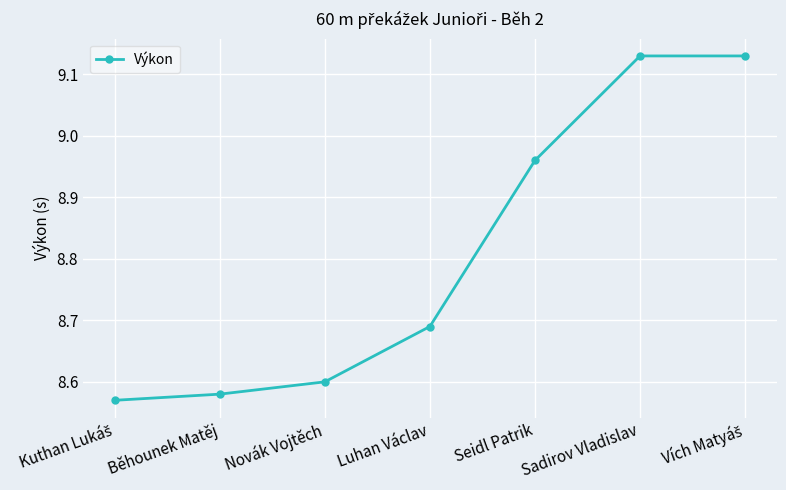

What is the label of the 5th point from the left?

Seidl Patrik